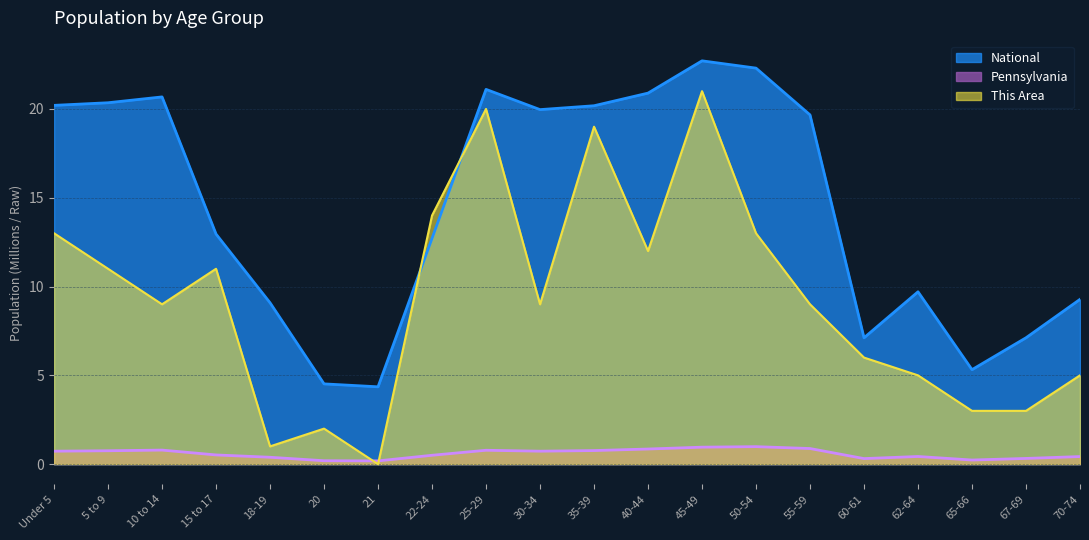

Between which two adjacent categories do This Area and Pennsylvania first intersect?

20 and 21